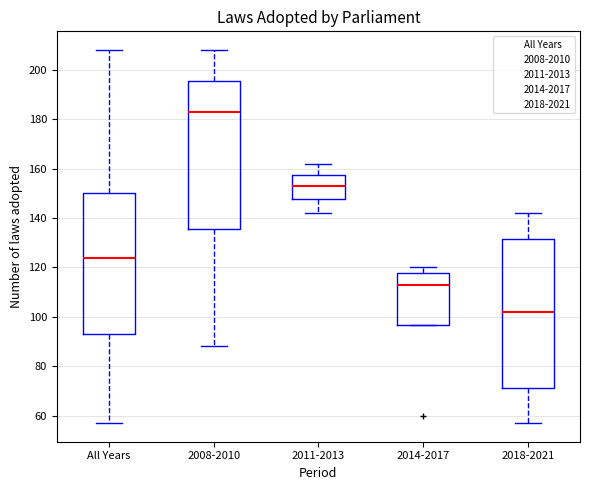

Which box has the lowest median line?

2018-2021